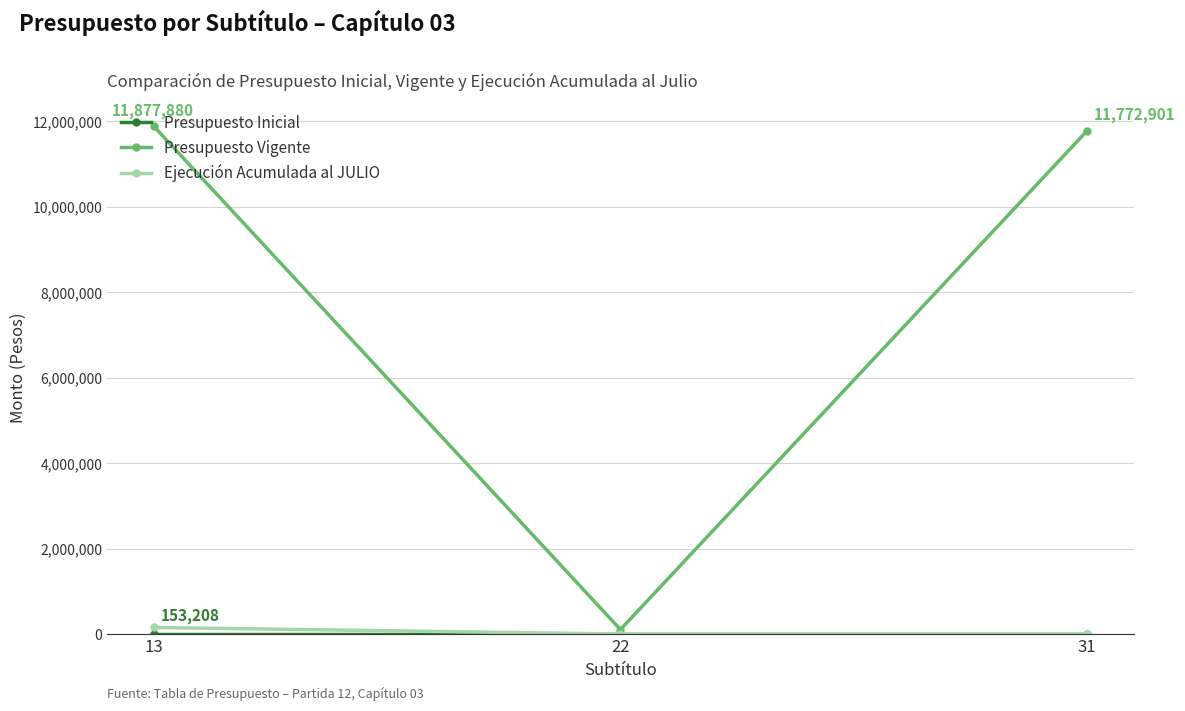

What is the average value of the Ejecución Acumulada al JULIO series?

51069